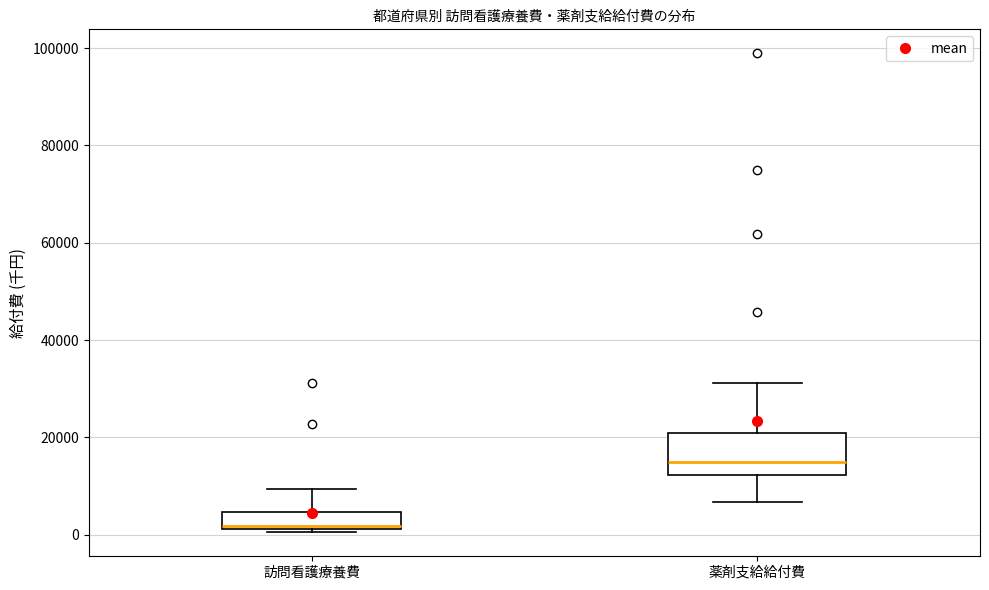

Where is the lower edge of the box for 訪問看護療養費 on the y-axis? The values are not printed on the chart, so give them approximately, as read against the axis.

2000